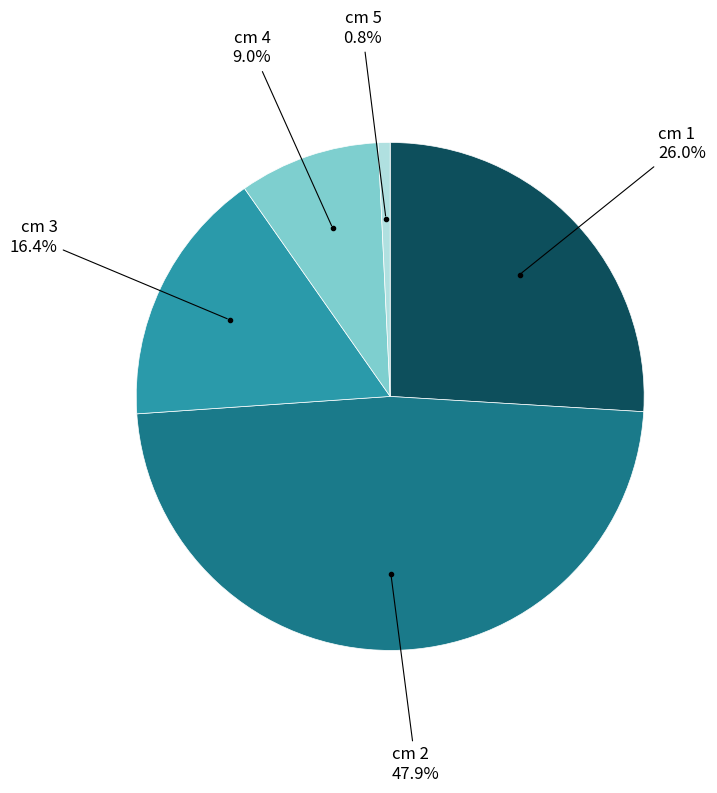

Is there a majority slice in this chart?

No